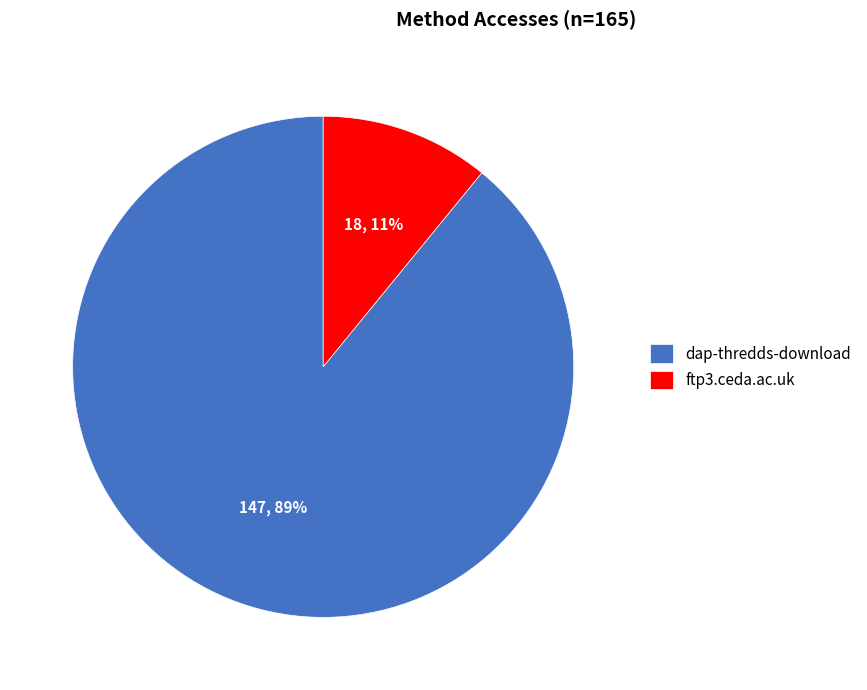

What percentage is the dap-thredds-download slice, to the nearest percent?

89%